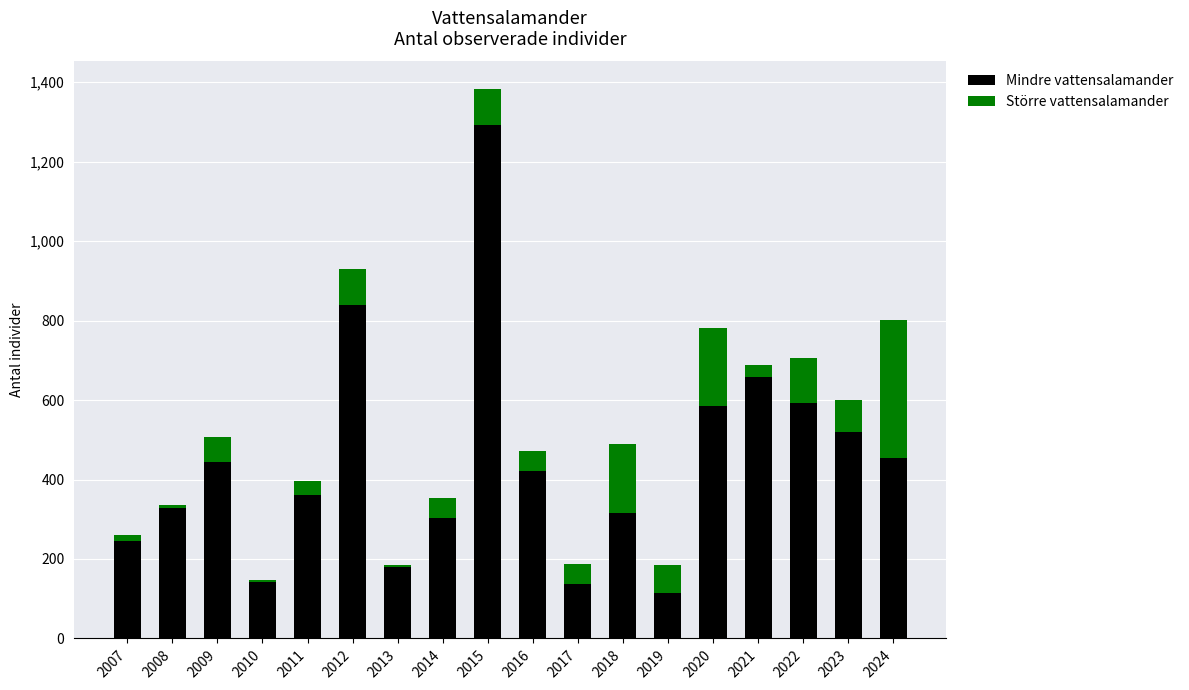

At which label does Mindre vattensalamander reach its peak?

2015